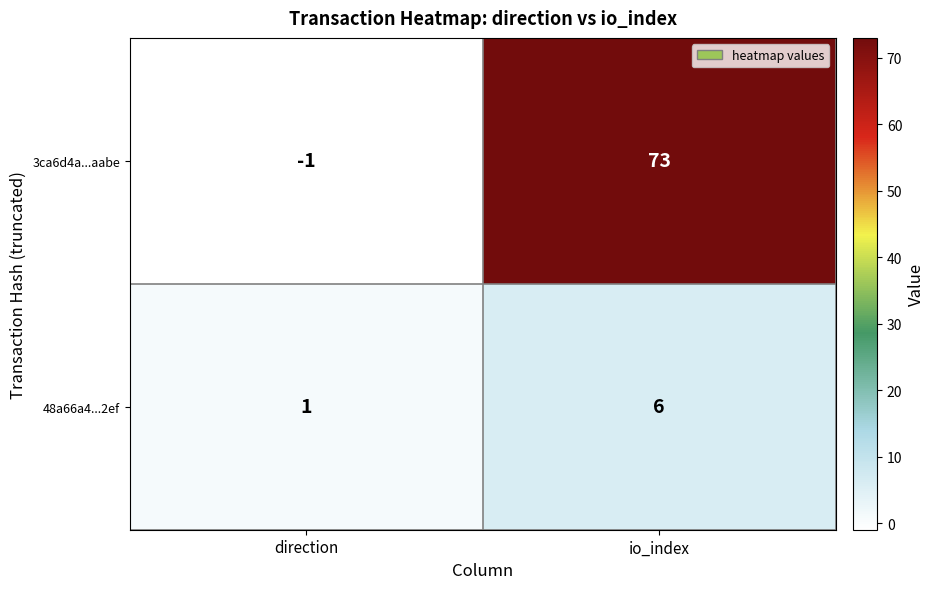

List the series in order of their peak value, lowest first.

48a66a4...2ef, 3ca6d4a...aabe